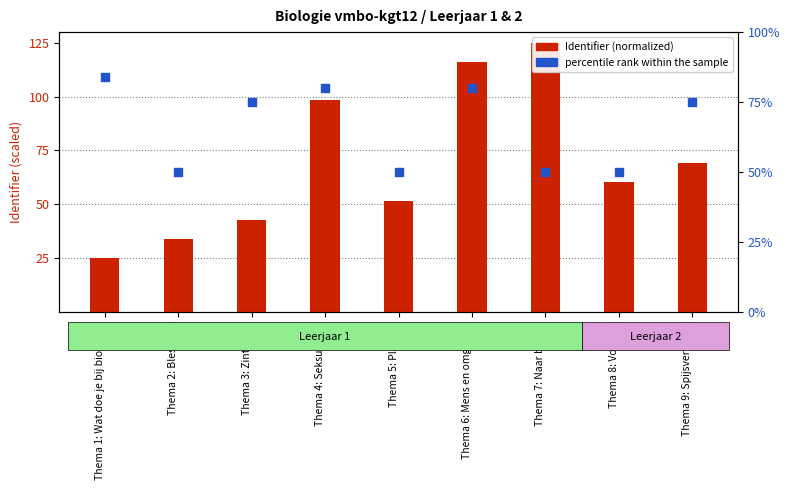

At which category is the sum across all series the highest?

Thema 6: Mens en omgeving